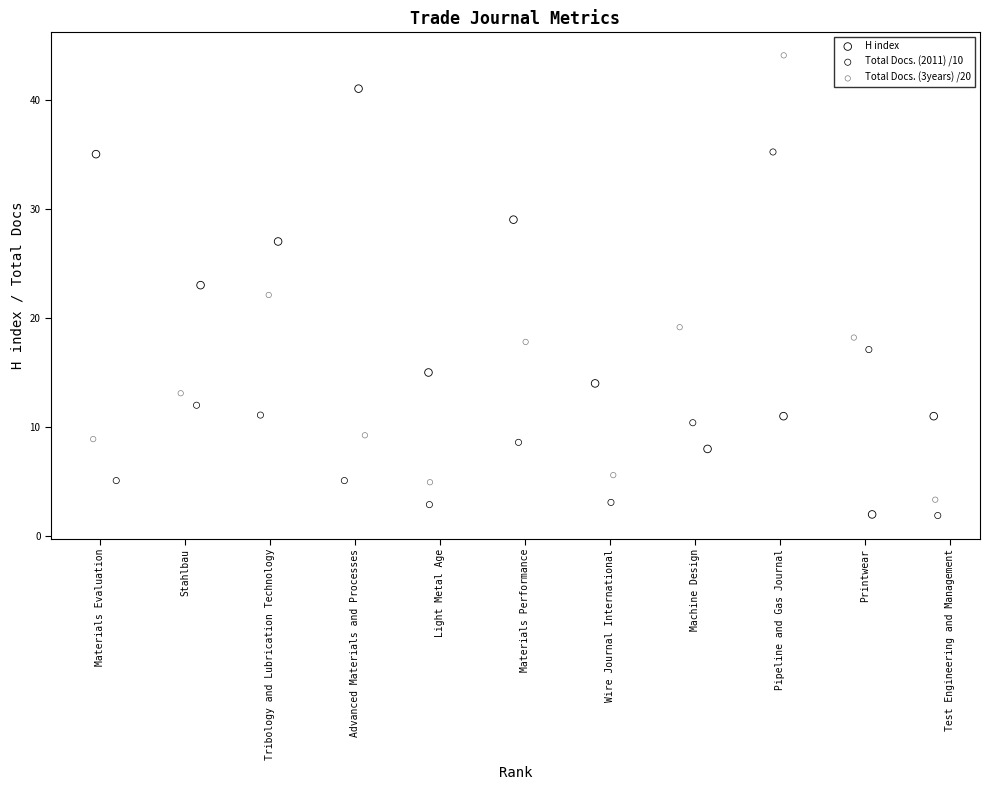

Which series contains the highest Y value?

Total Docs. (3years) /20